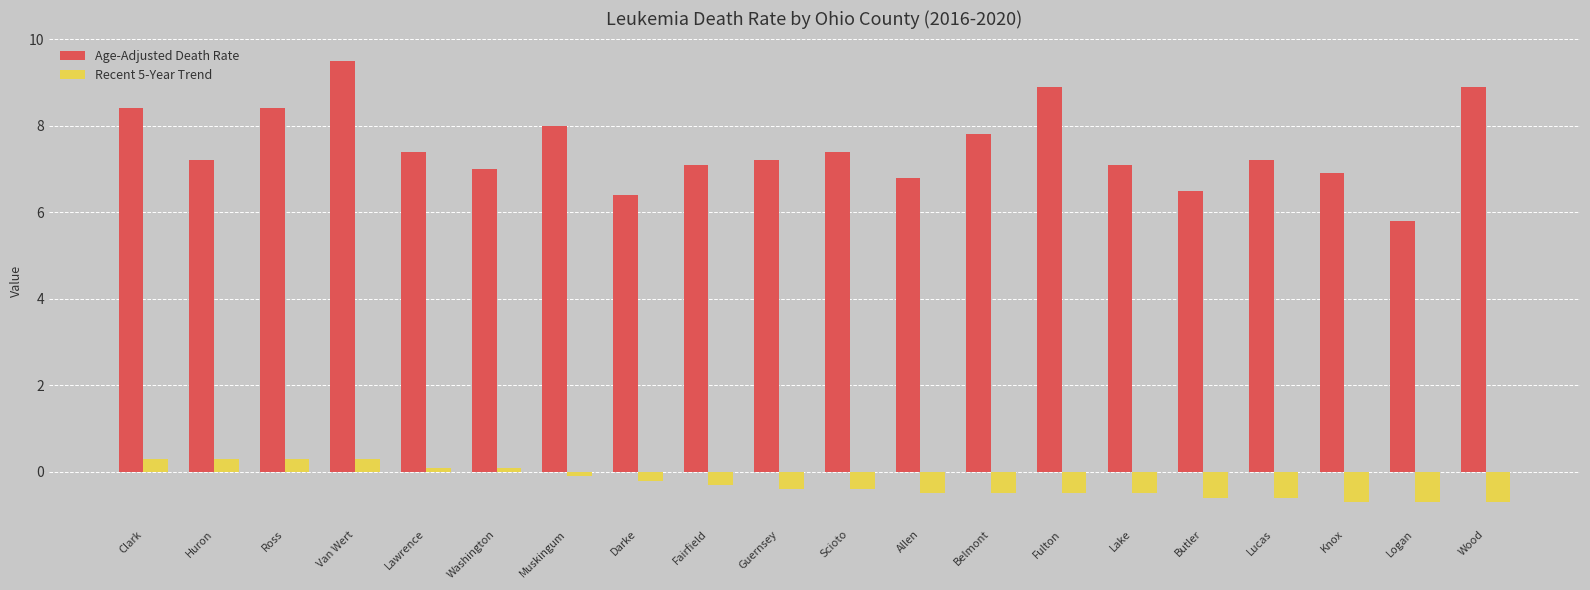

Rank the series by their average value, from lowest to highest.

Recent 5-Year Trend, Age-Adjusted Death Rate